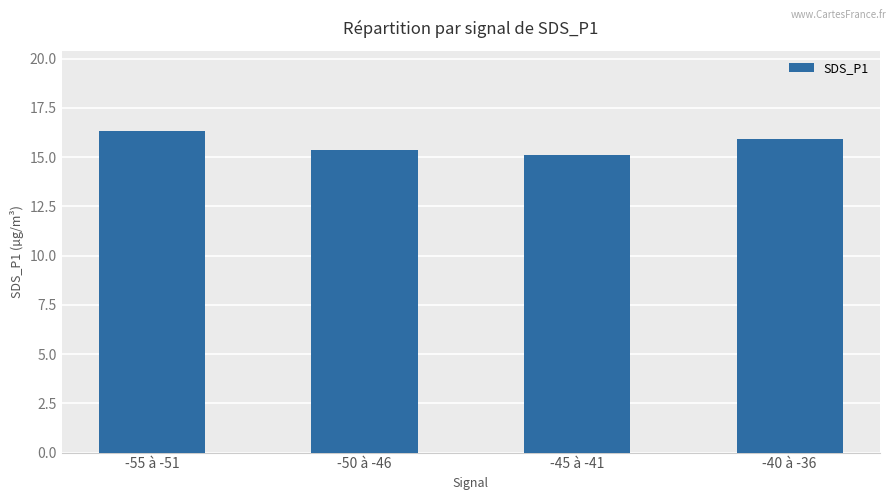

What is the greatest value displayed?

16.3